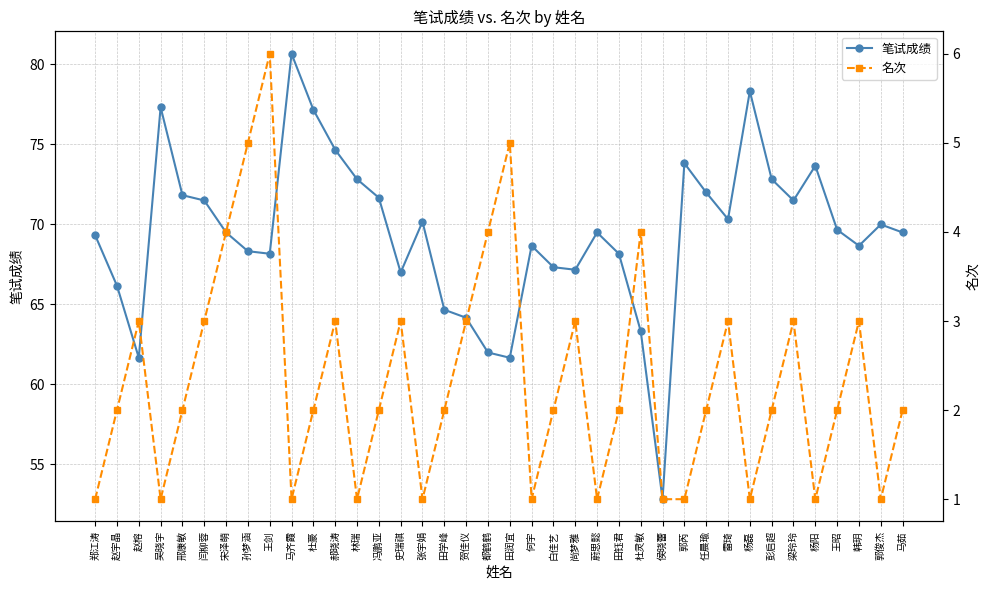

What is the highest value of the 笔试成绩 series?

80.7